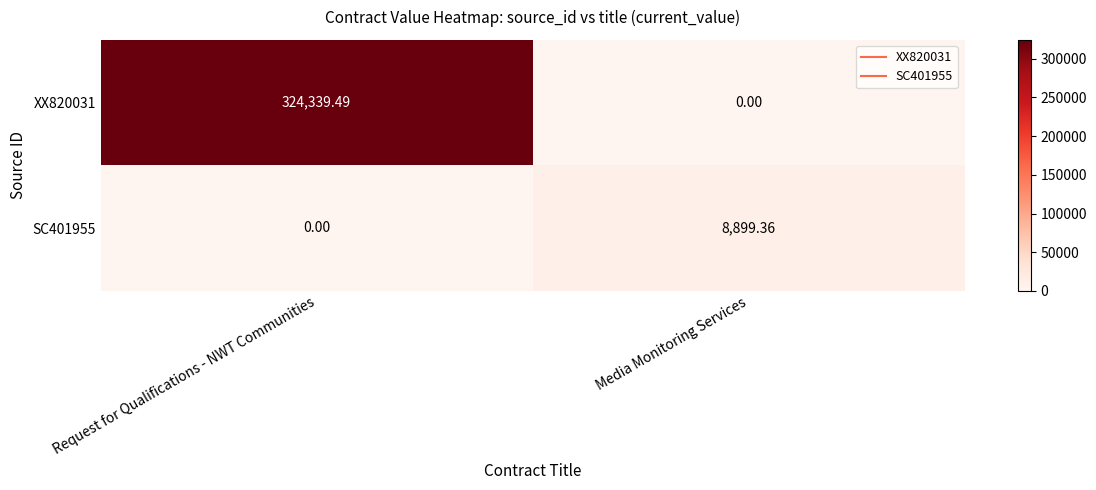

Is the value of SC401955 at Request for Qualifications - NWT Communities greater than the value of XX820031 at Request for Qualifications - NWT Communities?

No